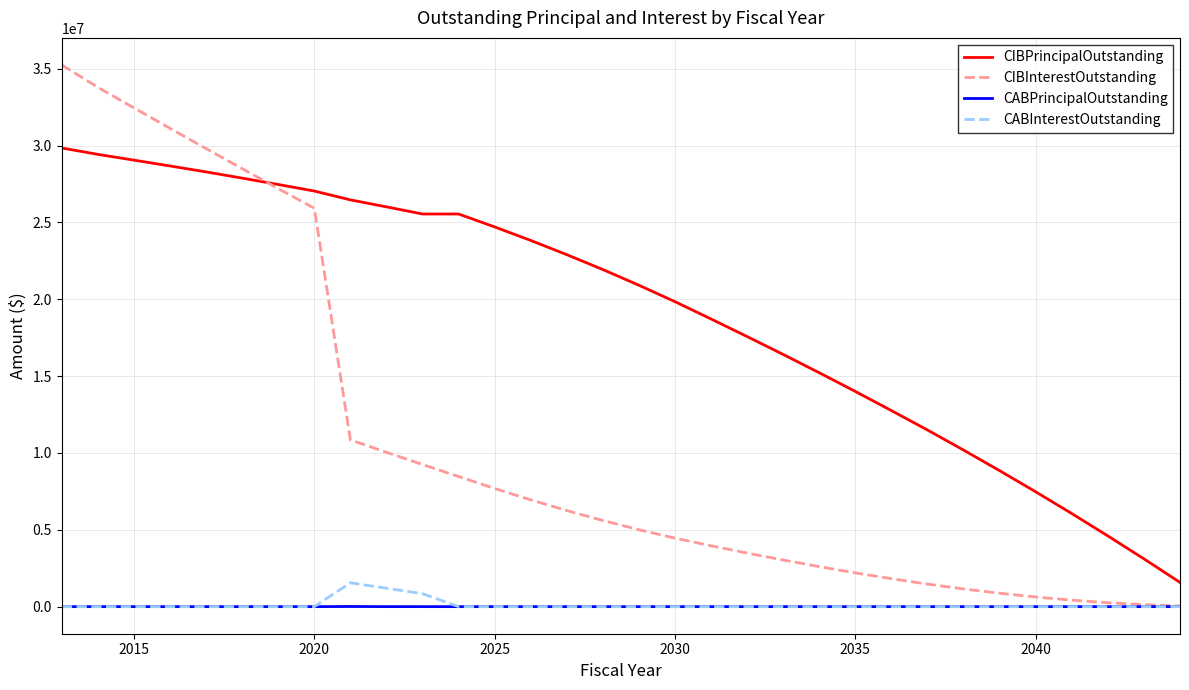

What is the difference between the second highest and second lowest values in the CIBPrincipalOutstanding series?

26315000.0